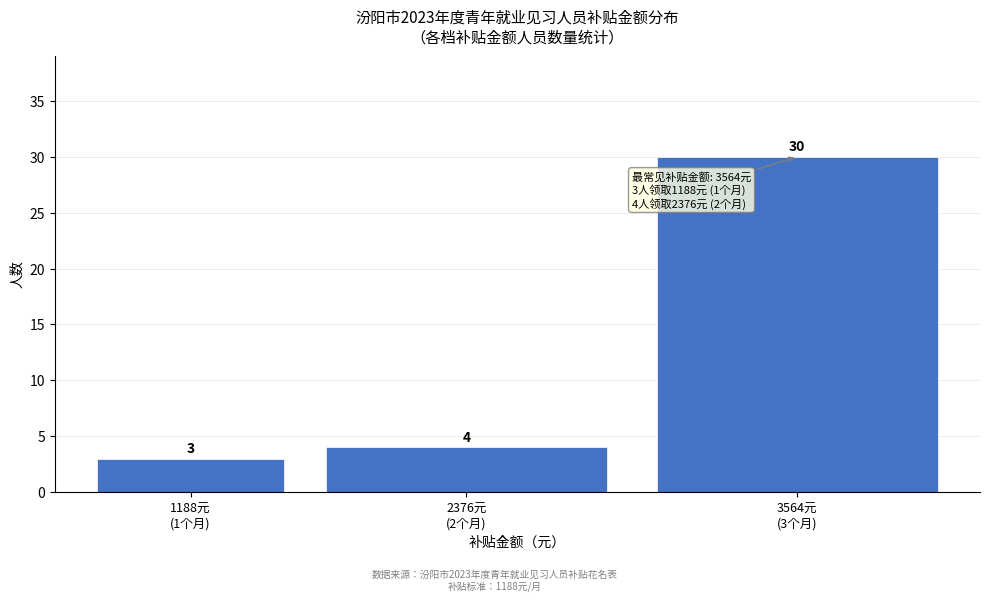

Reading right to left, transcribe all the data shown in this chart.

30	4	3